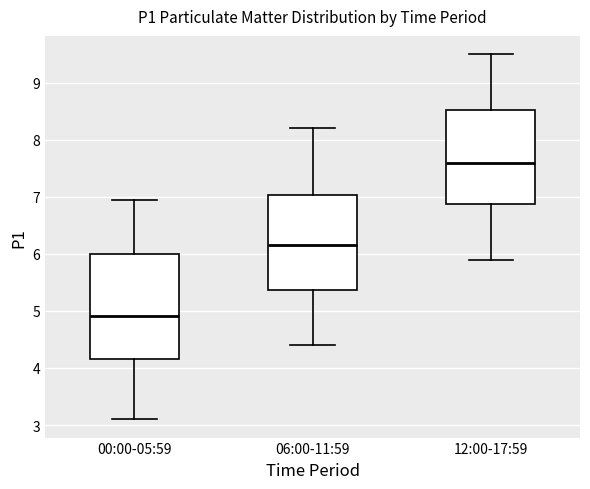

Where does the lower whisker of the box for 06:00-11:59 end on the y-axis? The values are not printed on the chart, so give them approximately, as read against the axis.

4.4